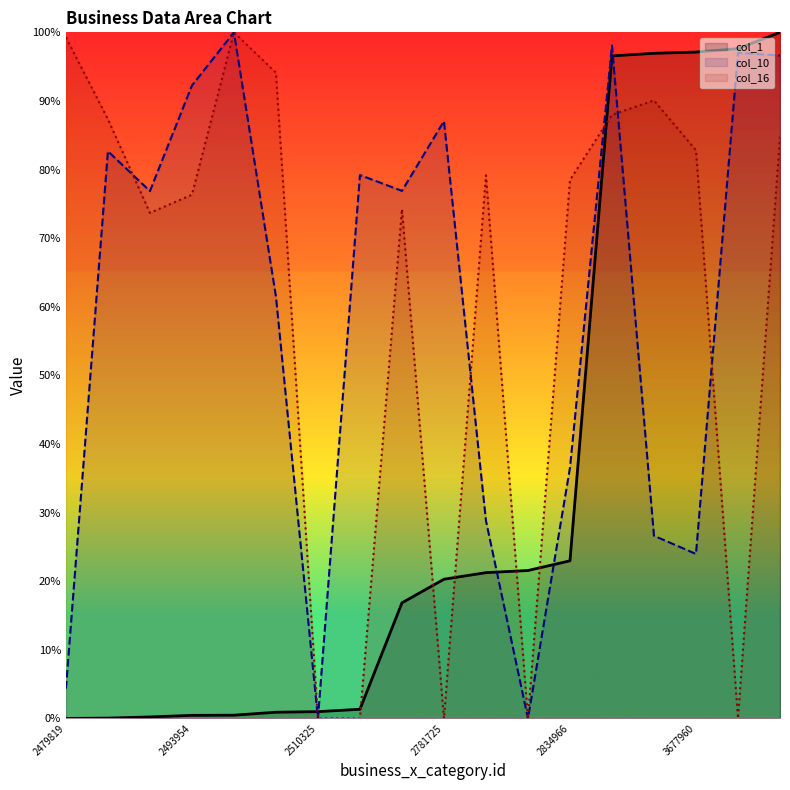

At 2479819, list the series in order from smallest to largest.

col_1, col_10, col_16